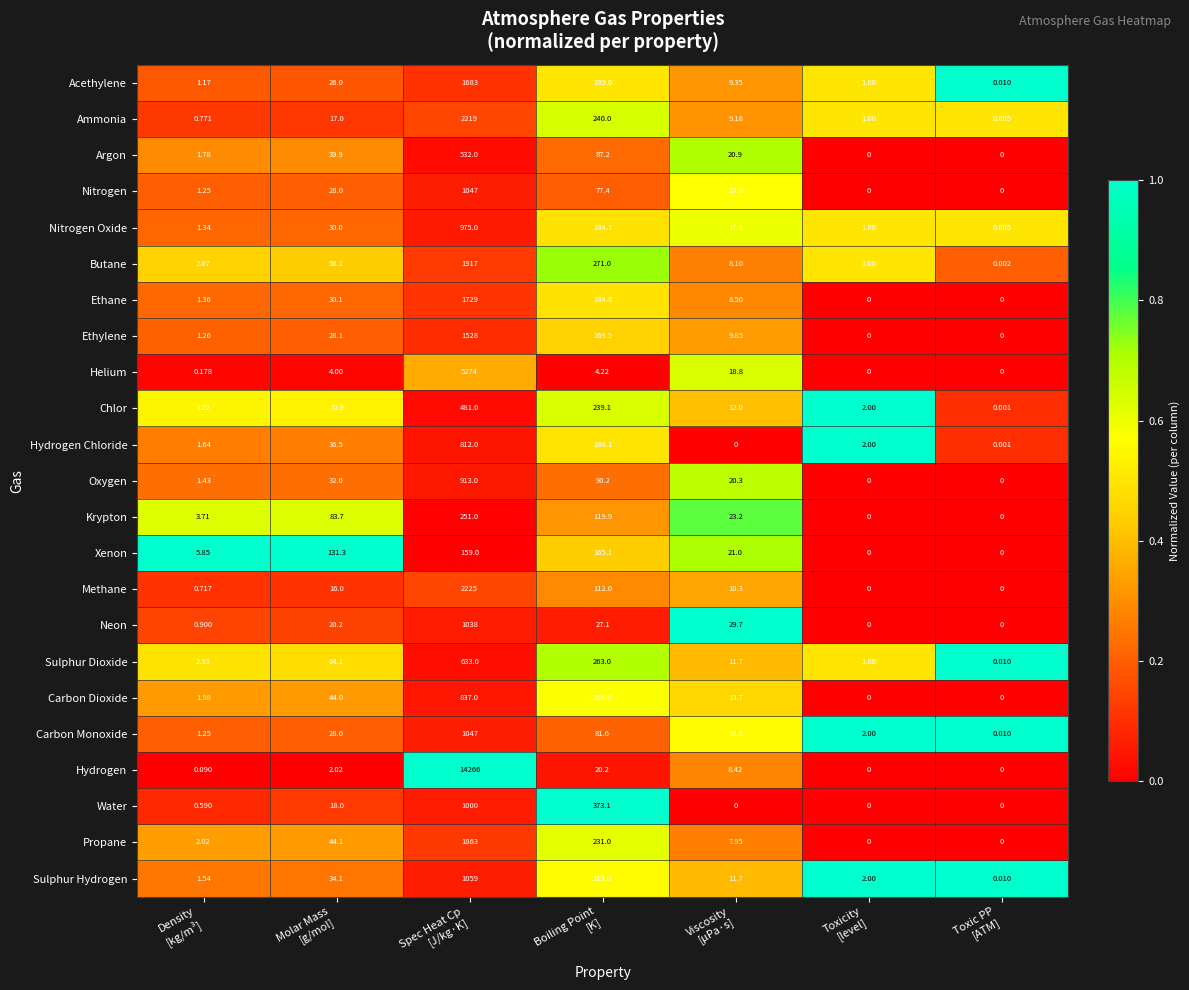

Which series has the largest range (max minus min)?

Hydrogen